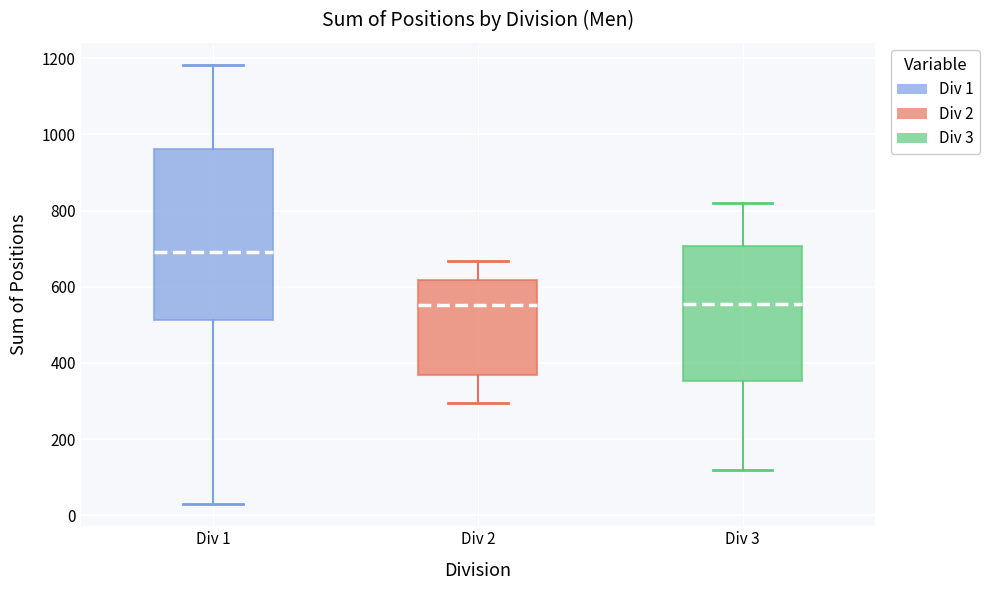

Which box is the tallest, from its lower edge to its upper edge?

Div 1